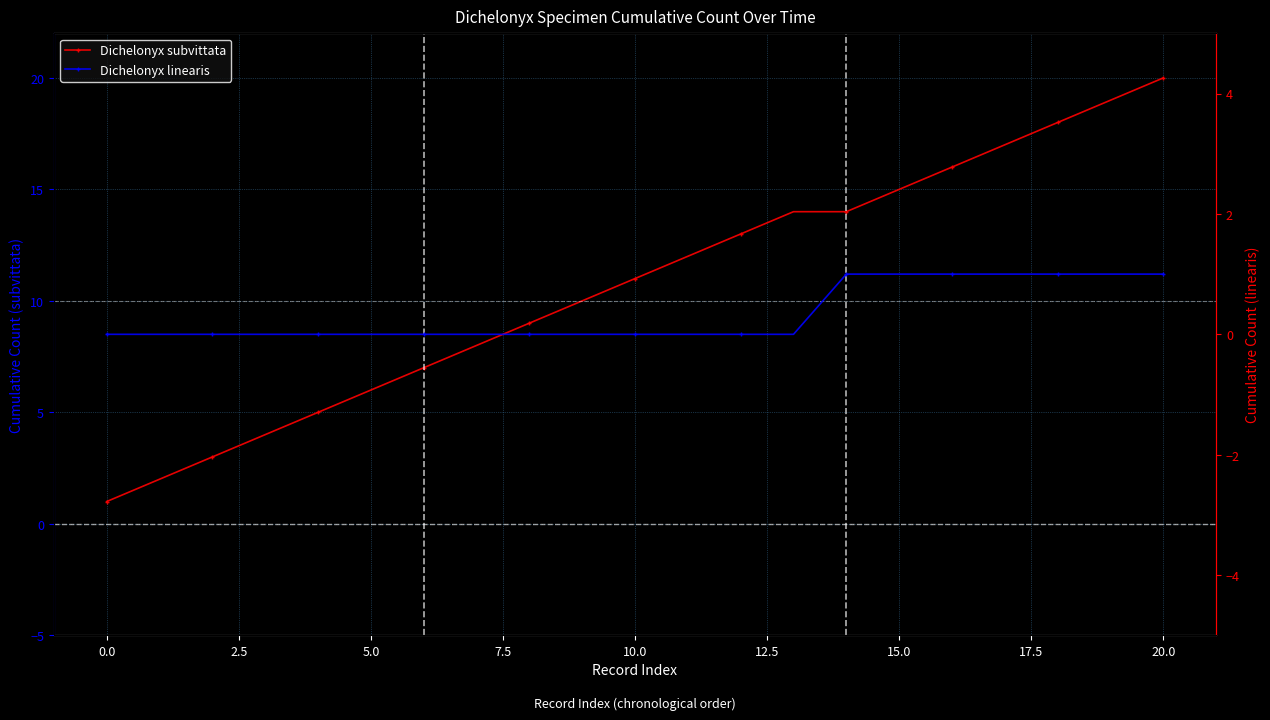

What is the difference between the second highest and minimum values in the Dichelonyx subvittata series?

18